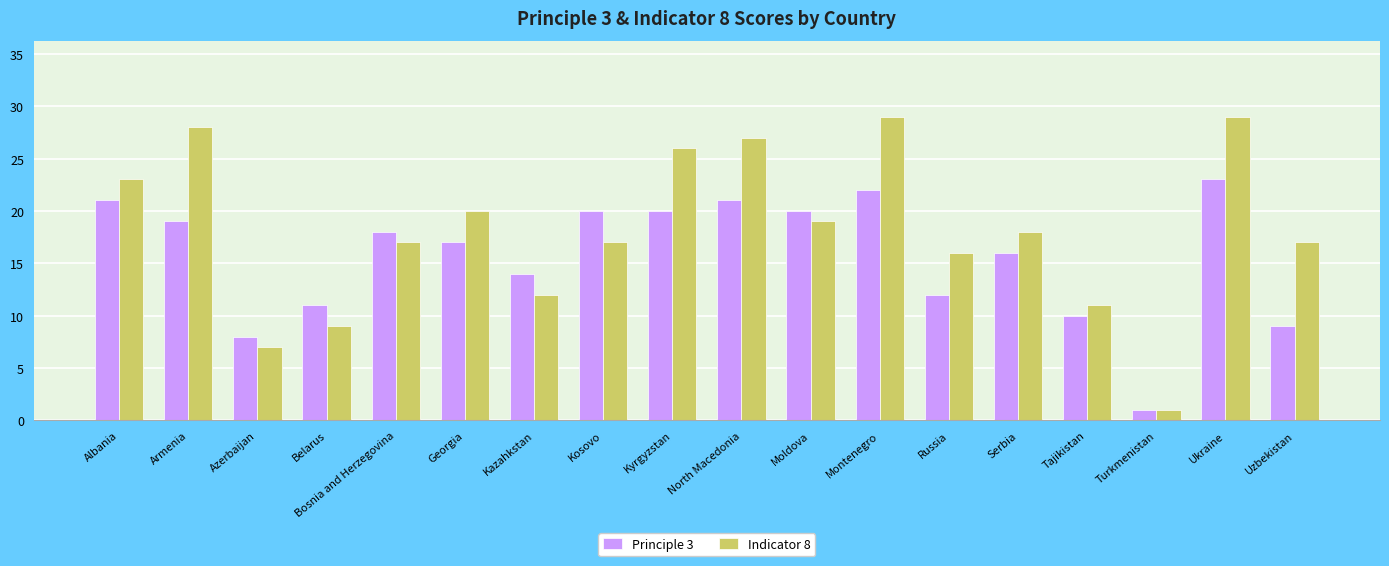

Rank the series at Armenia from highest to lowest value.

Indicator 8, Principle 3